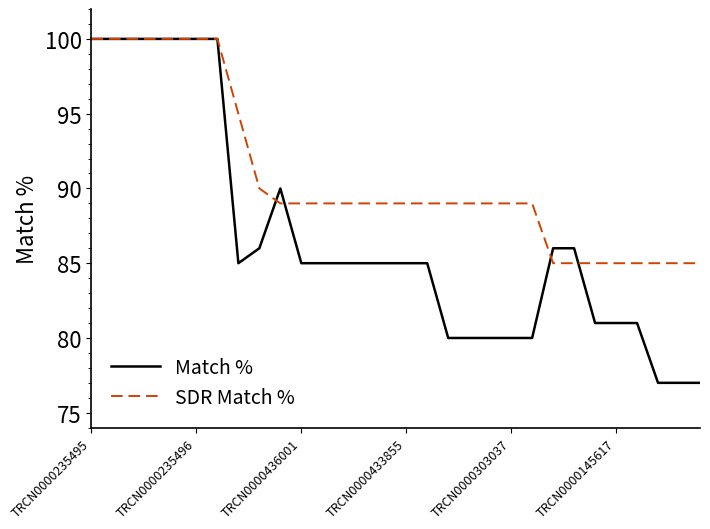

Which series has the largest total across all categories?

SDR Match %